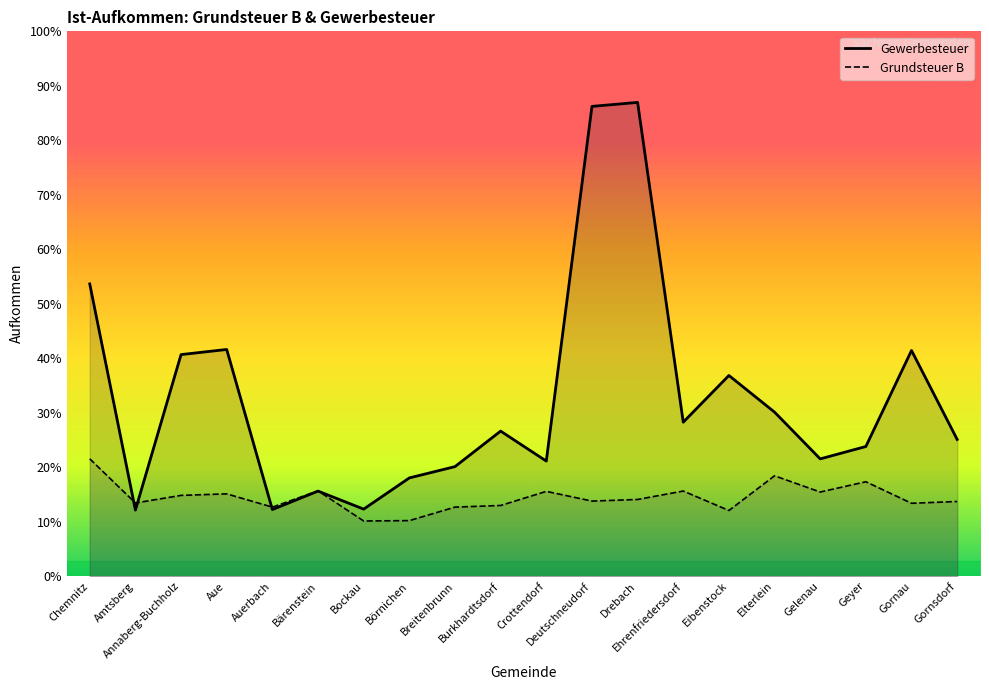

Where does the Gewerbesteuer series first go above 191?

Chemnitz